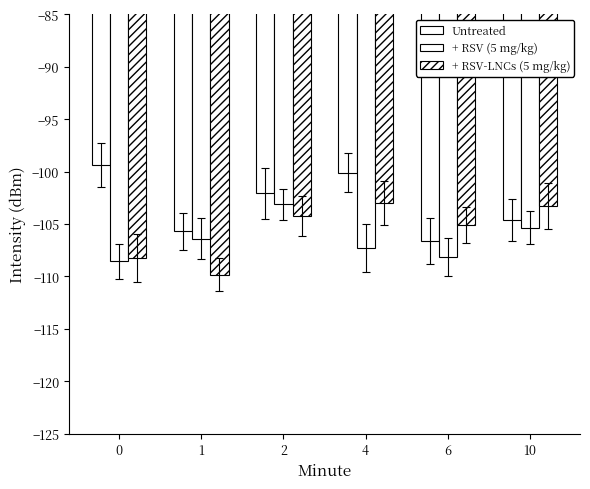

List the series in order of their overall mean, highest first.

Untreated, + RSV-LNCs (5 mg/kg), + RSV (5 mg/kg)